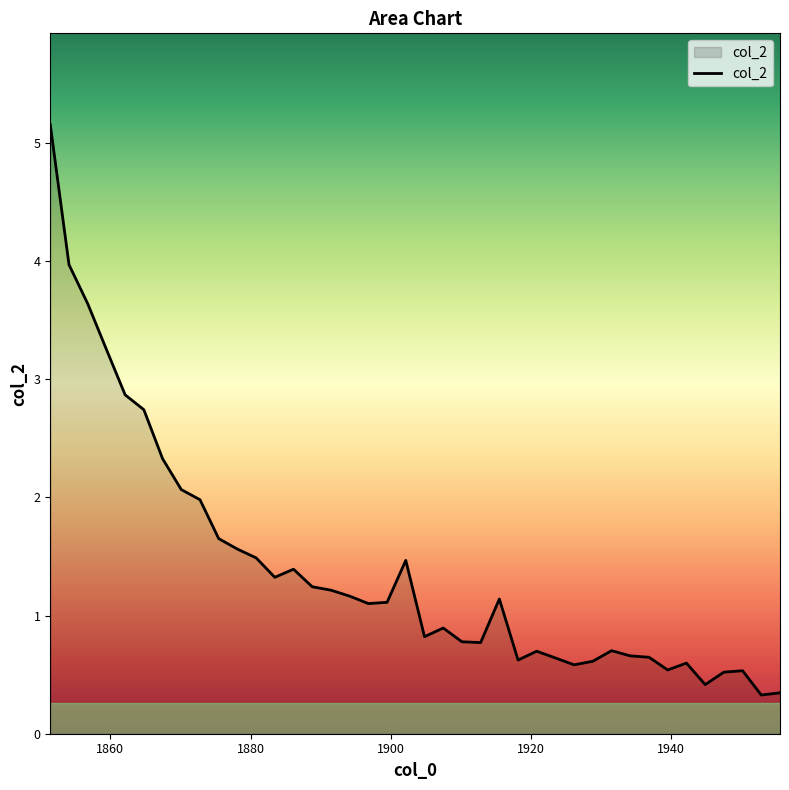

What is the difference between the maximum and minimum values?

4.8